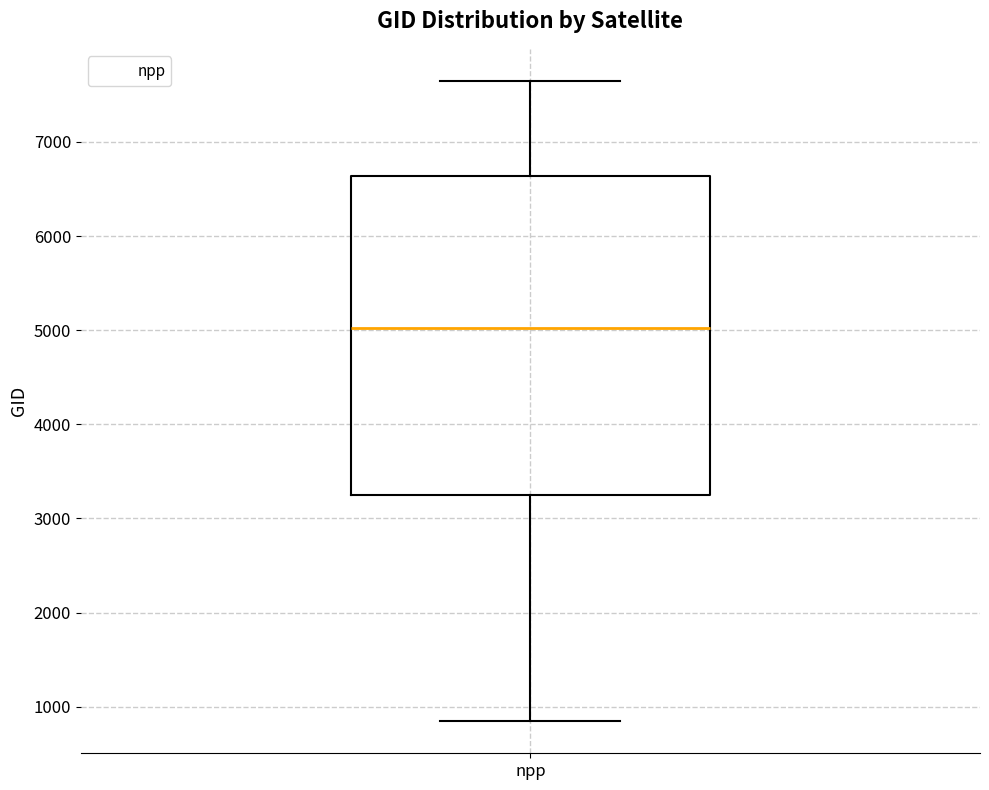

Transcribe this box plot: give where the median line is, the range the box spans, and where the two whiskers end, as read against the y-axis. The values are not printed on the chart, so give them approximately, as read against the axis.

median 5000, box 3300 to 6600, whiskers 800 to 7600